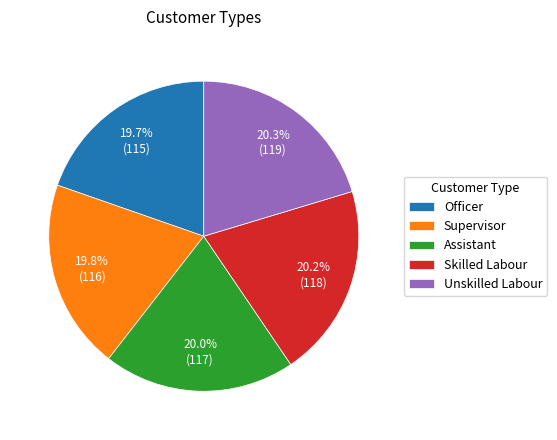

Is the sum of Supervisor and Officer greater than half?

No